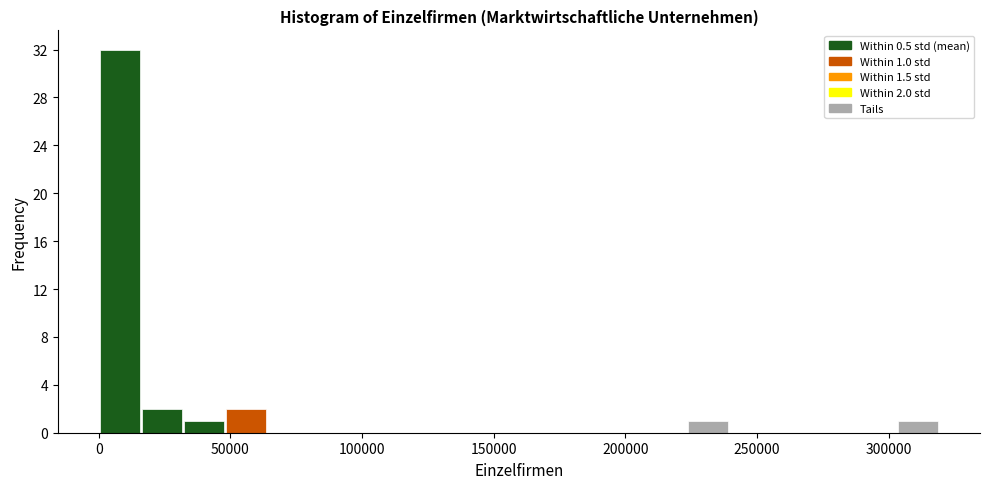

Read against the x-axis, roughly where is the centre of the tallest bar?

10000